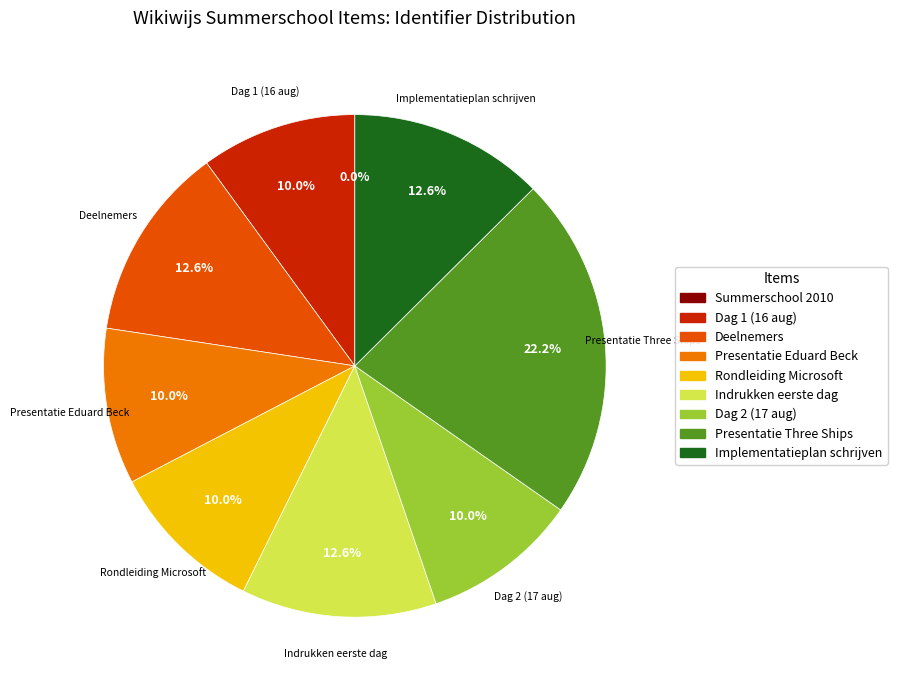

Does any single category account for the majority?

No